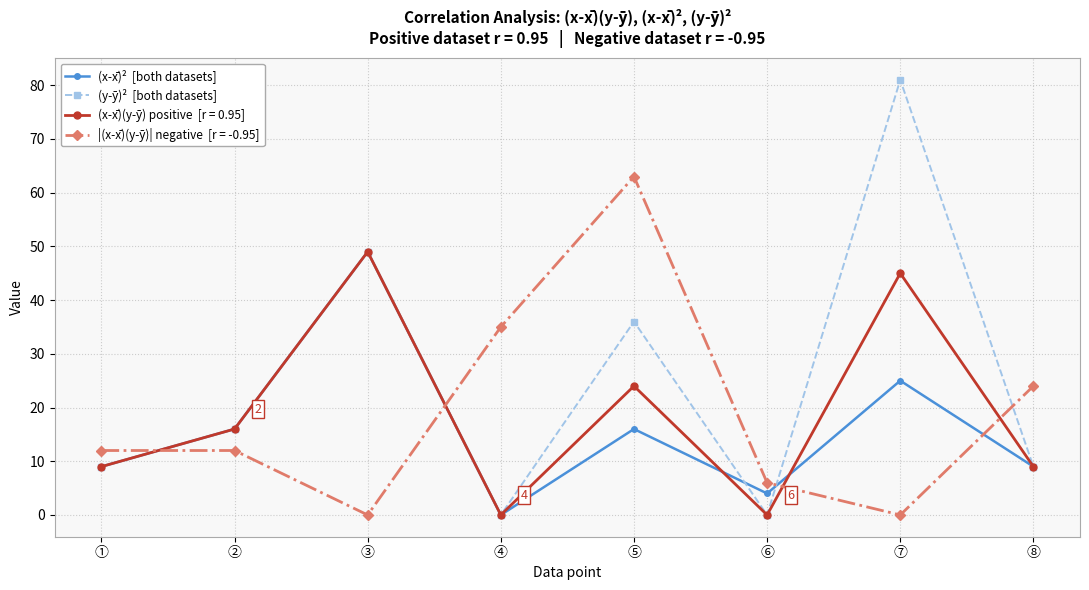

What is the spread (max minus min) of values at ③?

49